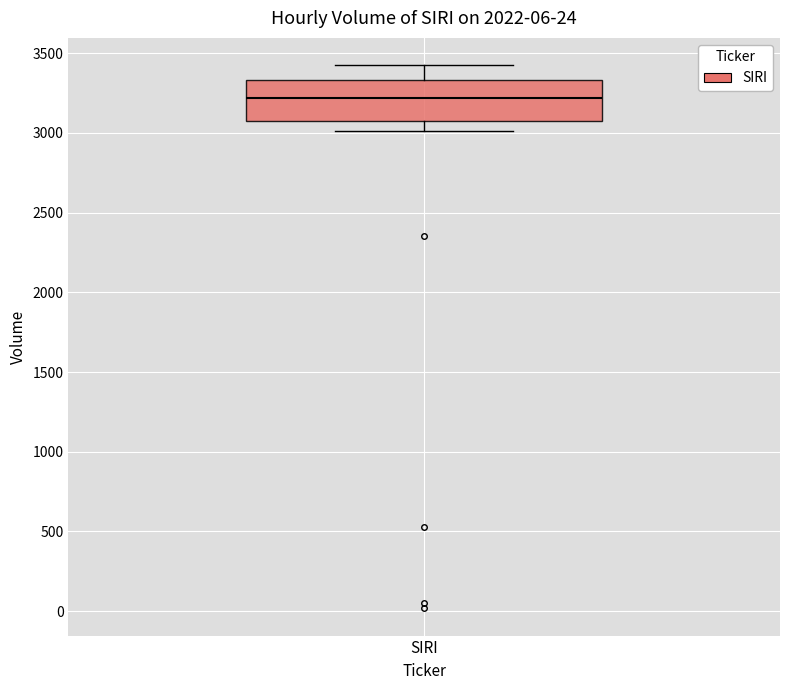

Transcribe this box plot: give where the median line is, the range the box spans, and where the two whiskers end, as read against the y-axis. The values are not printed on the chart, so give them approximately, as read against the axis.

median 3200, box 3100 to 3350, whiskers 3000 to 3450